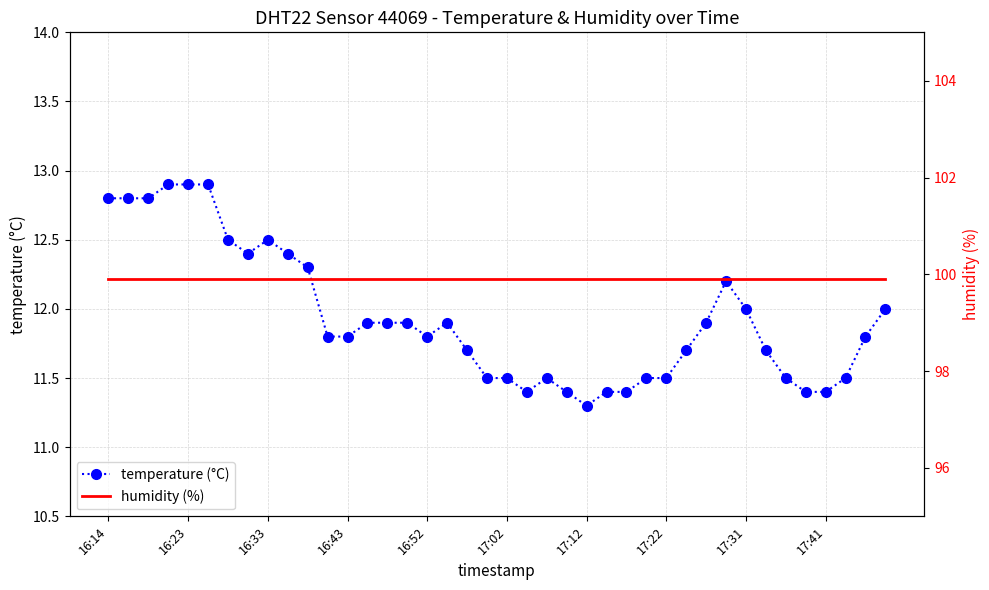

The temperature (°C) series shows 6.3 at 16:33. True or false?

False